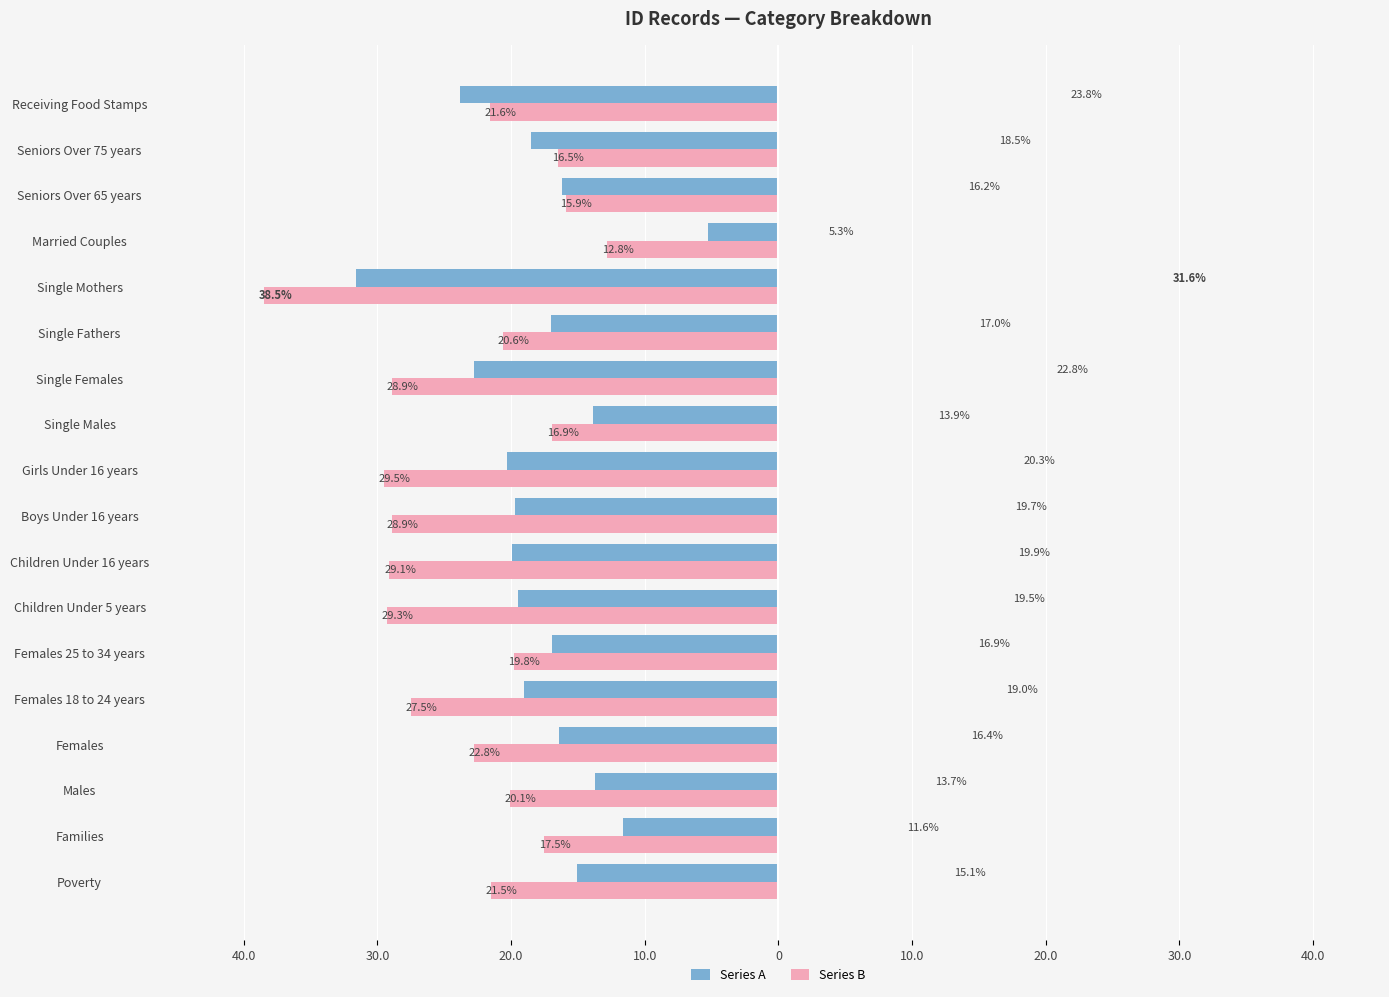

Which series has the largest range (max minus min)?

Series A